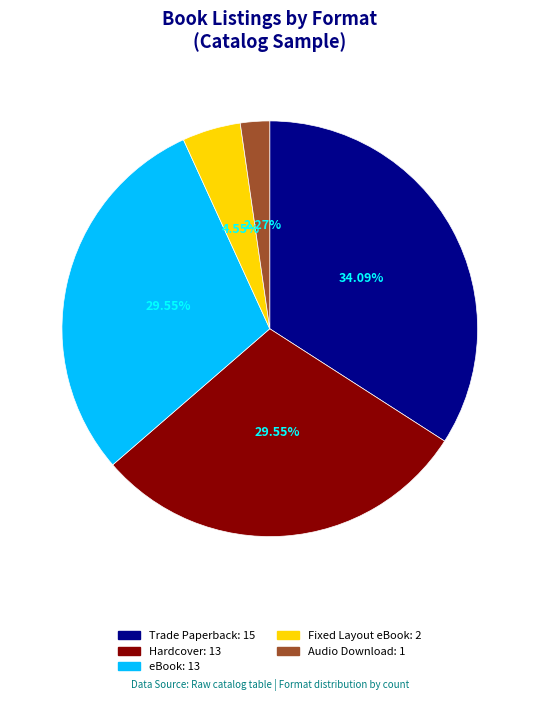

Is Fixed Layout eBook the majority of the pie?

No